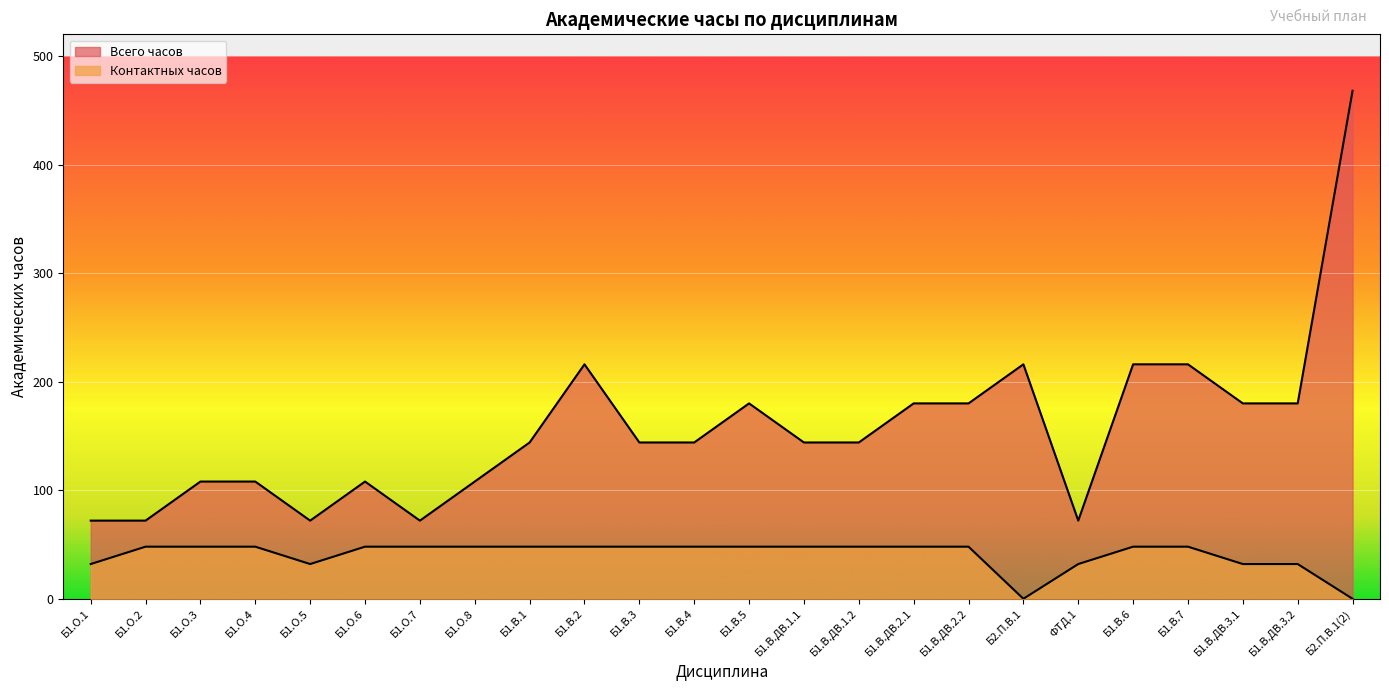

What is the spread (max minus min) of values at Б1.О.8?

60